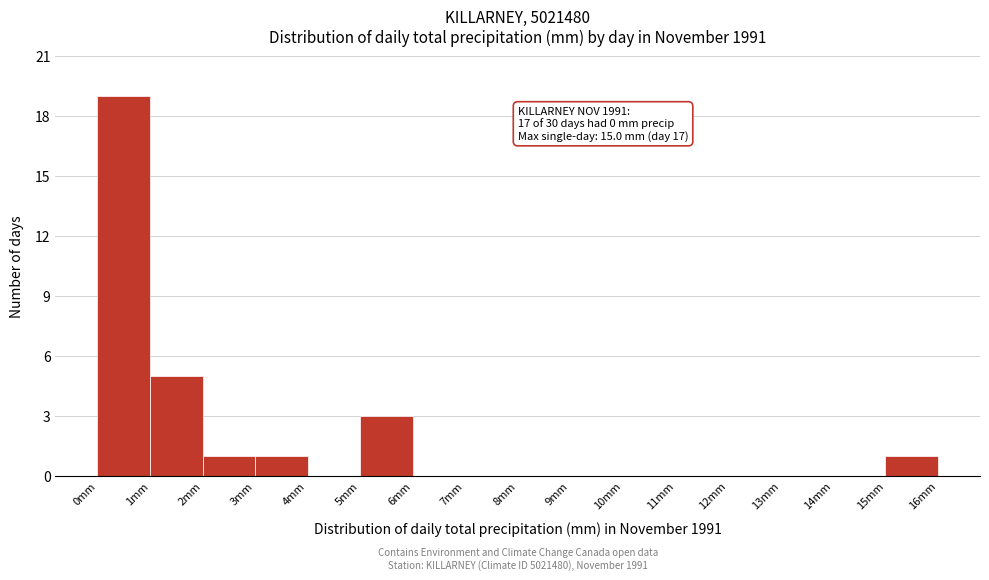

Which range on the x-axis has the tallest bar?

0 to 1